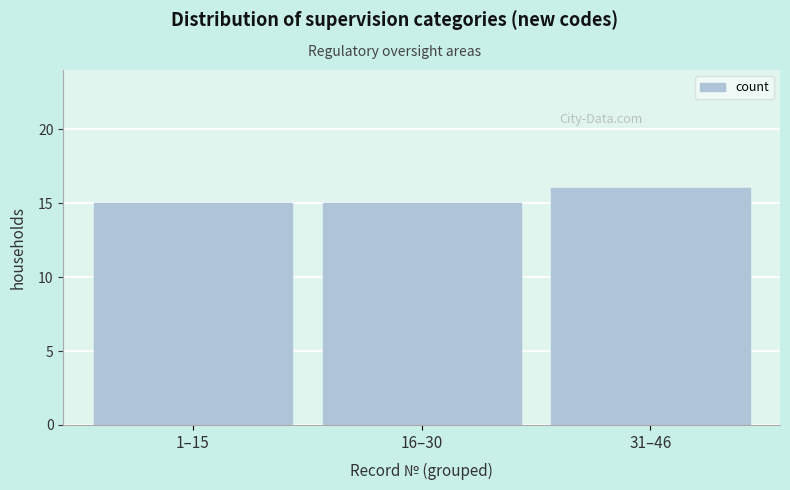

Reading left to right, extract all data points from this chart.

15	15	16